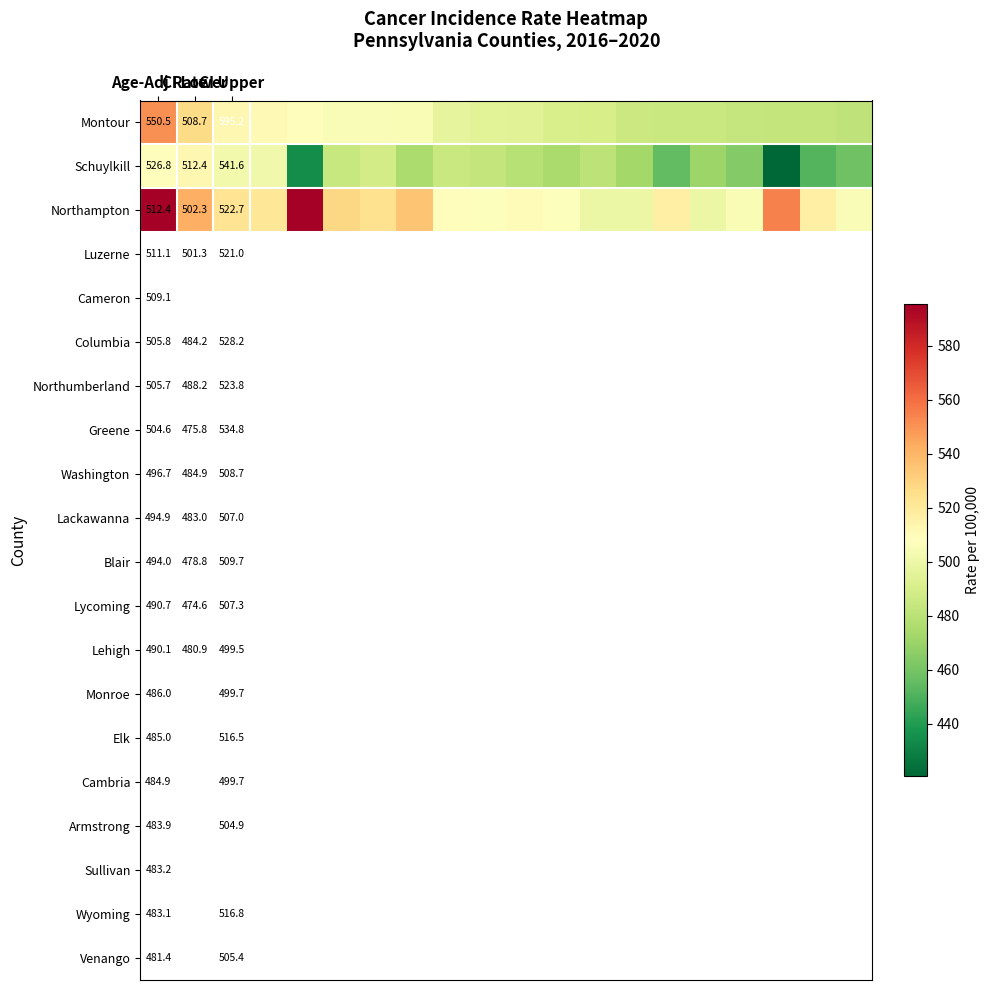

At which category is the sum across all series the highest?

Age-Adj Rate